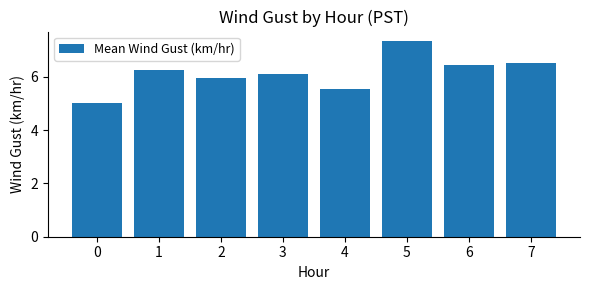

What is the change in value from 4 to 7?

+1.0